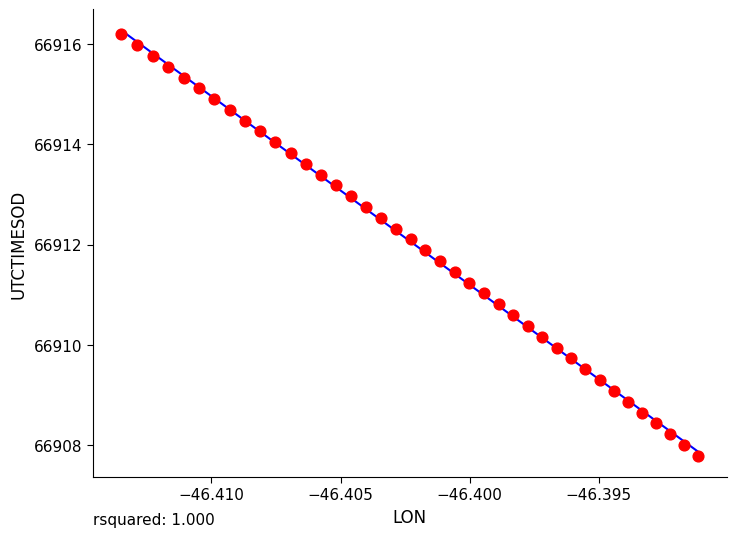

What is the range of Y values (max minus min)?

8.4